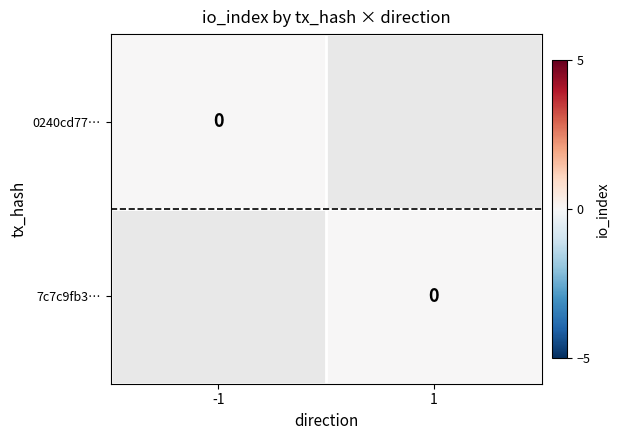

Count the number of categories in the chart.

2